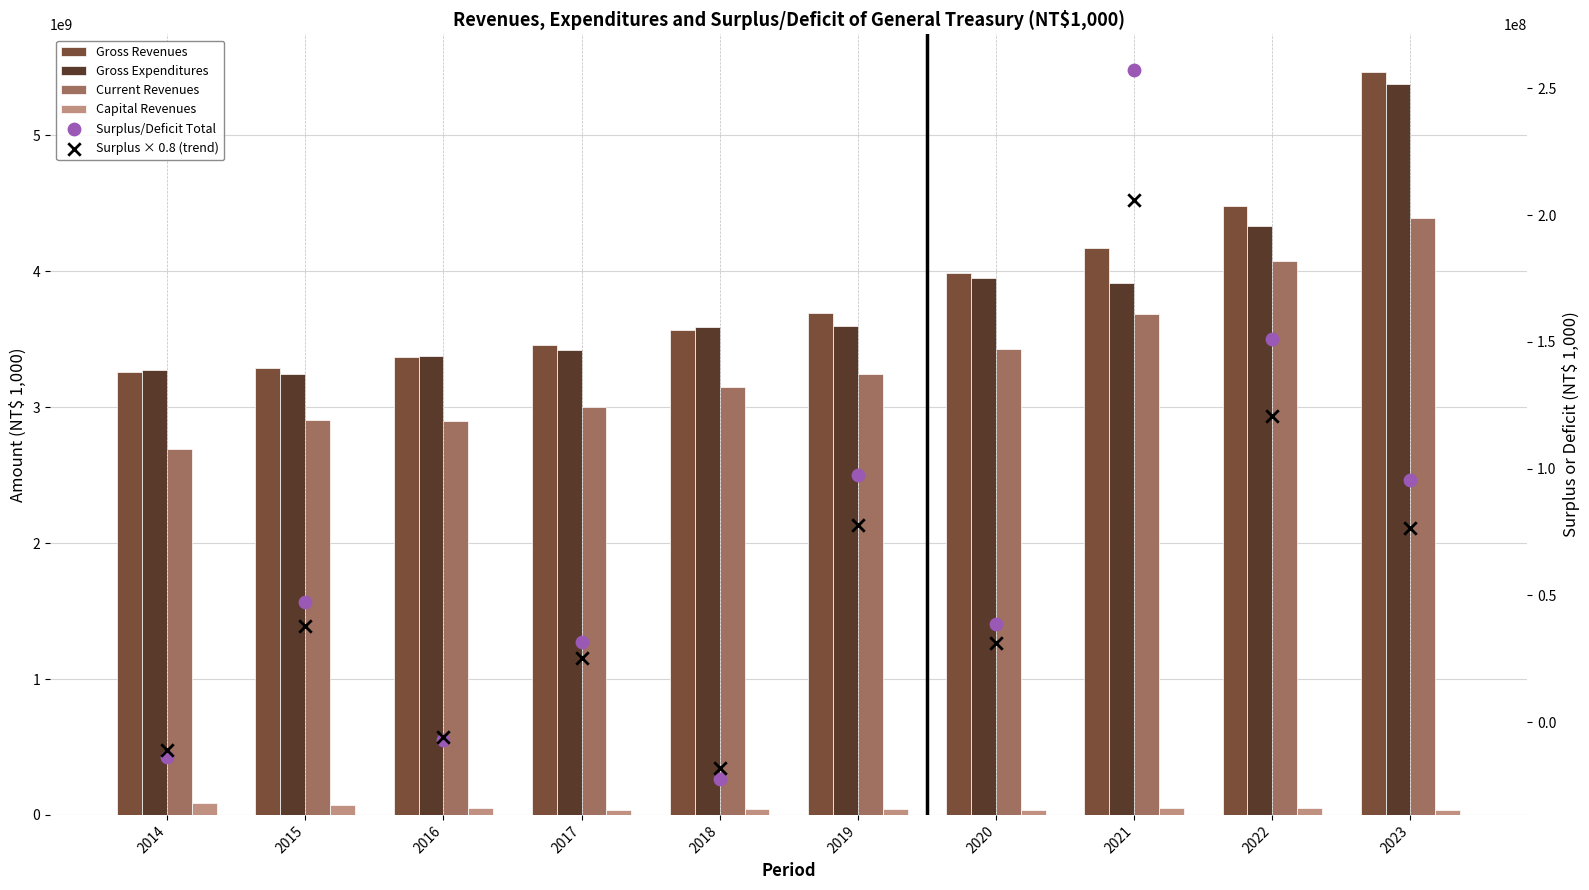

At which category is the sum across all series the highest?

2023